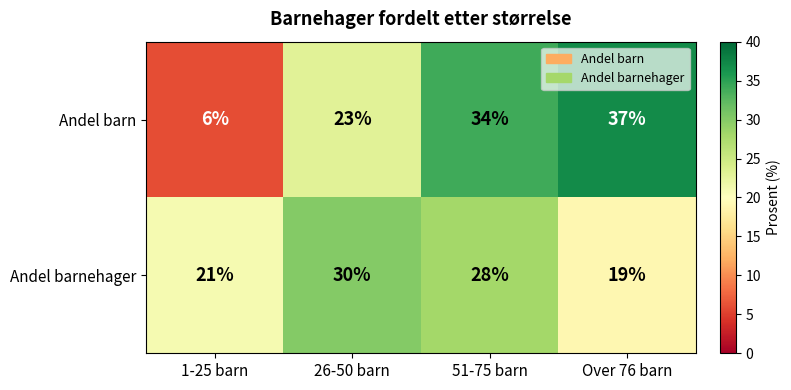

At which label does Andel barnehager reach its minimum?

Over 76 barn